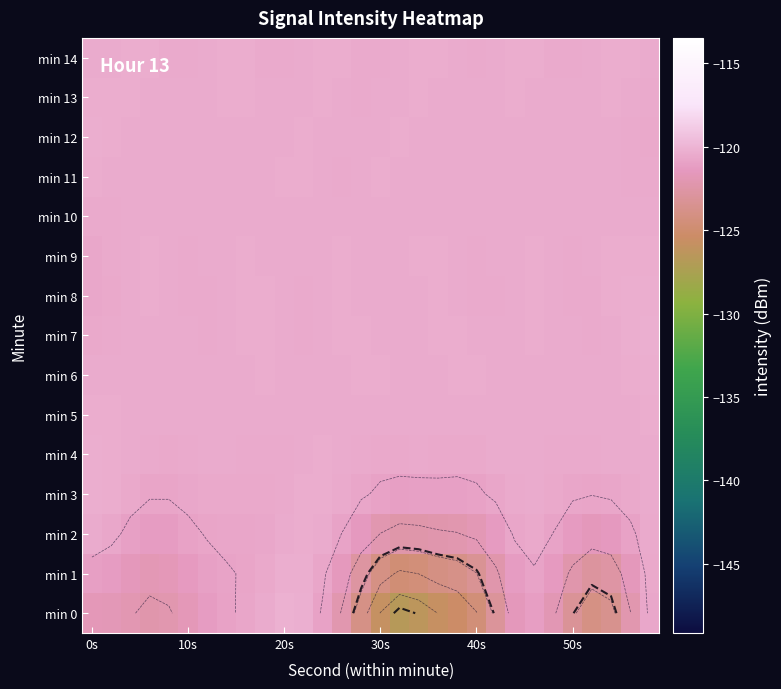

Which series has the largest range (max minus min)?

min 0